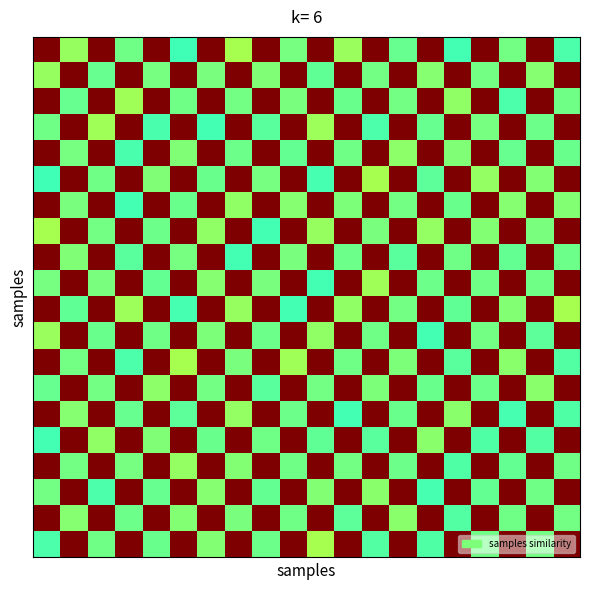

Which category has the lowest value across all series?

5